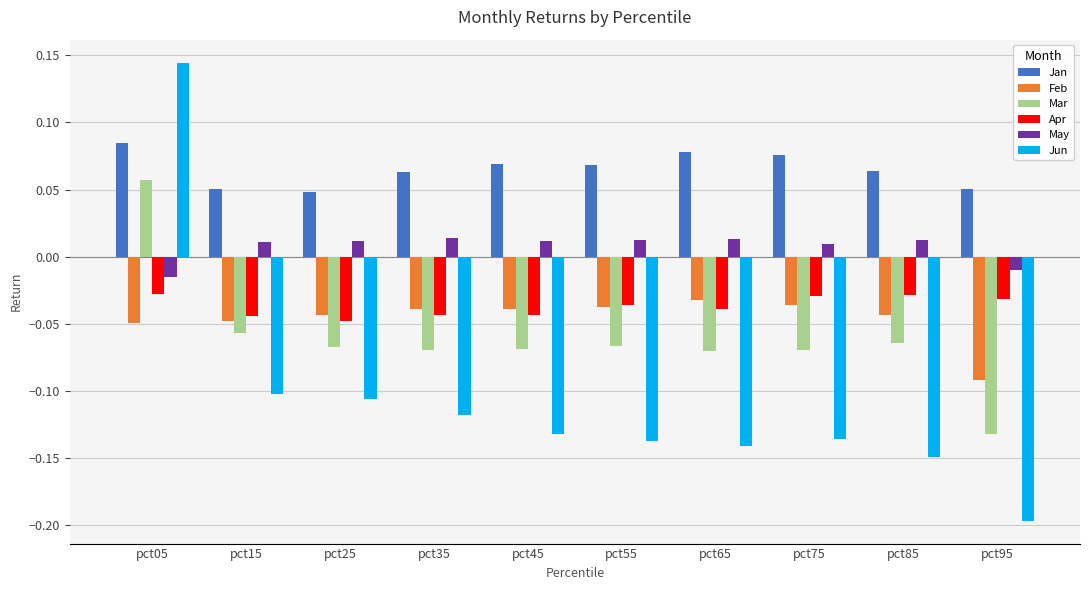

Is it true that Feb equals -0.1 at pct15?

False